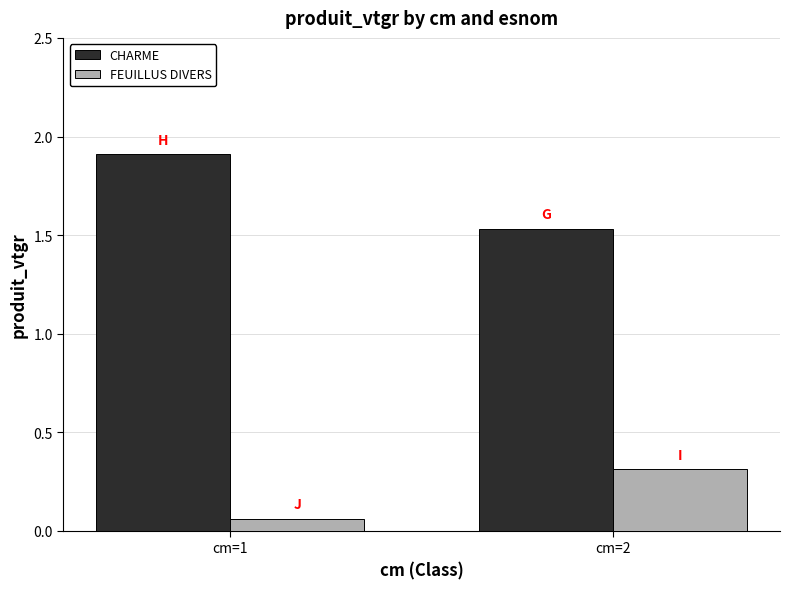

What is the highest value of the FEUILLUS DIVERS series?

0.3